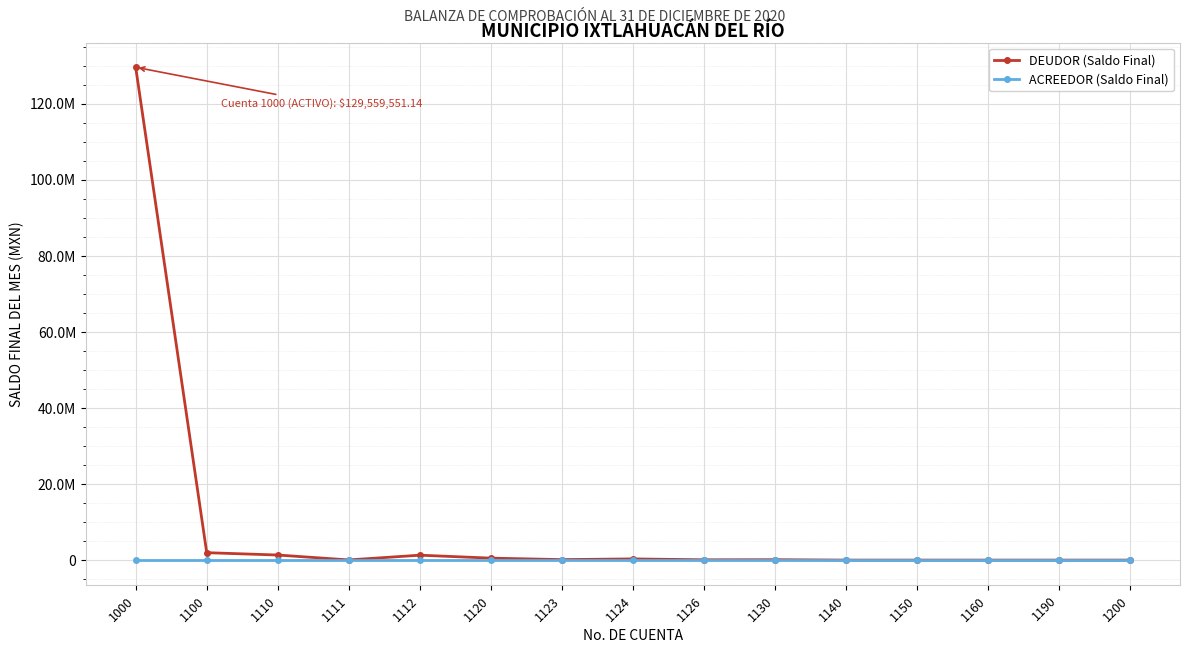

What are all the series names shown in the legend?

DEUDOR (Saldo Final), ACREEDOR (Saldo Final)